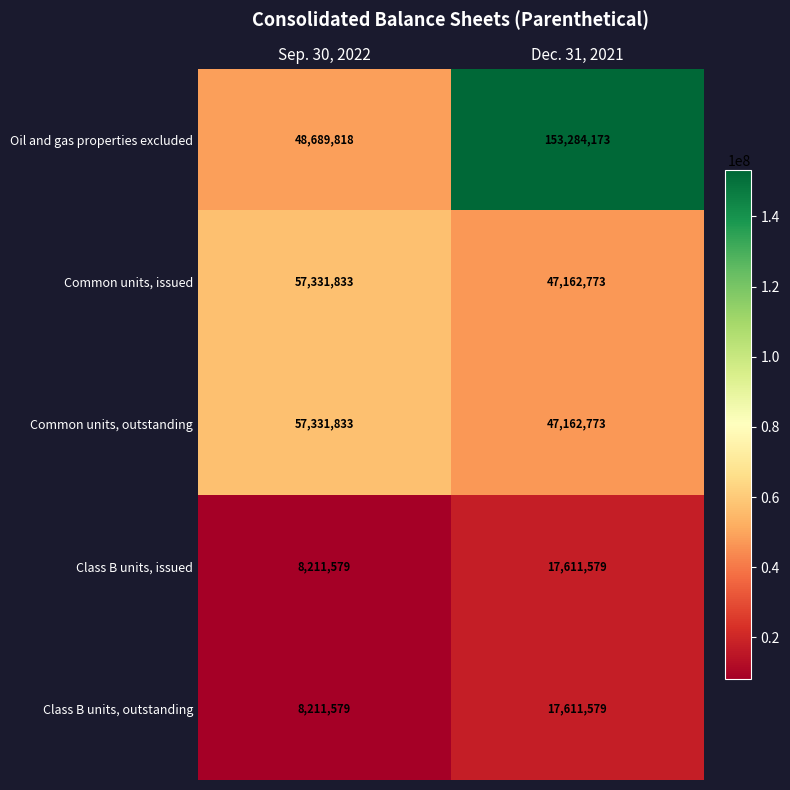

What is the greatest value displayed?

153284173